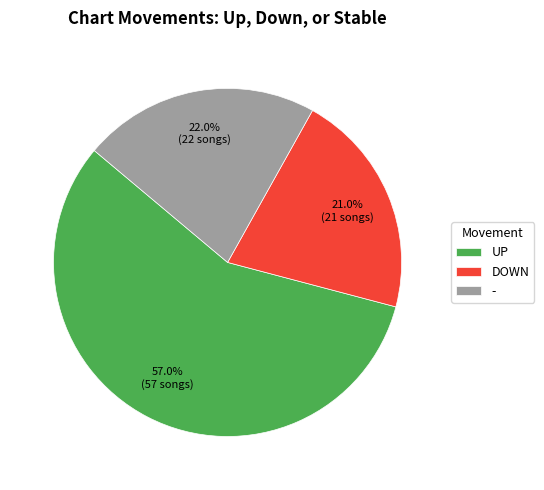

Rank the categories by value from highest to lowest.

UP, -, DOWN